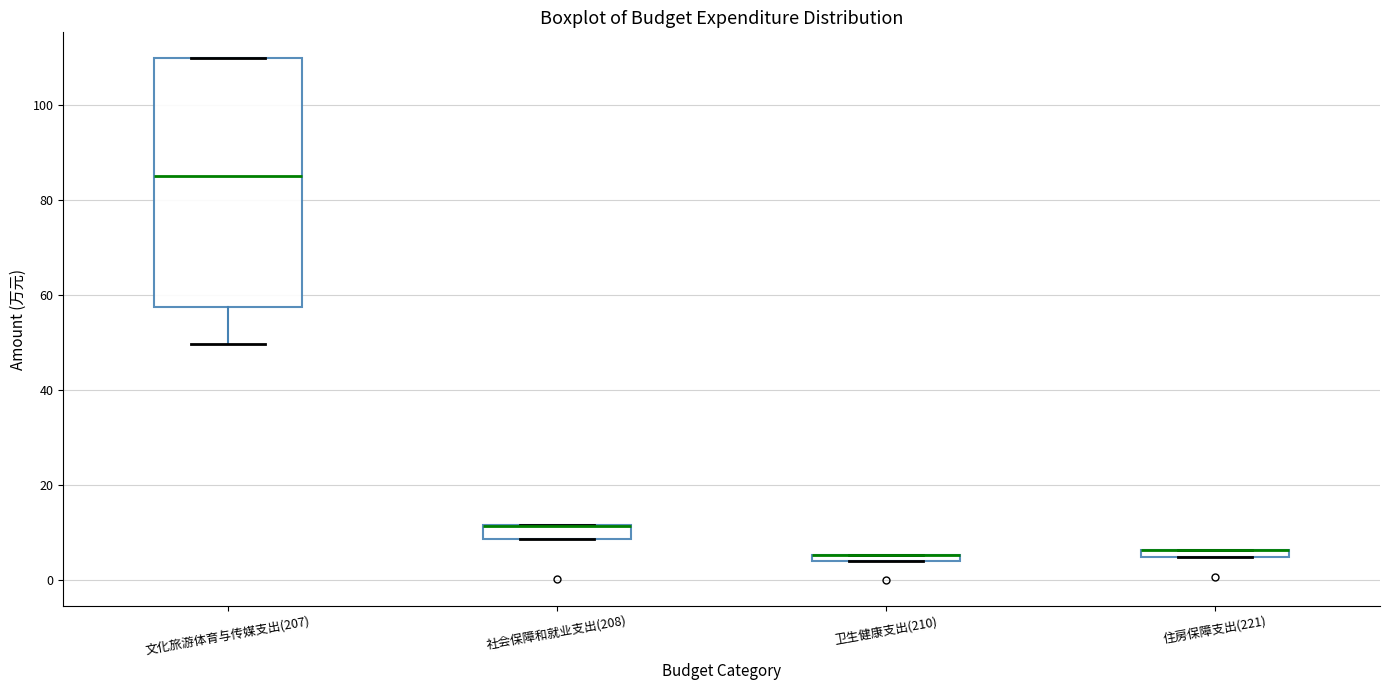

Where is the lower edge of the box for 卫生健康支出(210) on the y-axis? The values are not printed on the chart, so give them approximately, as read against the axis.

4